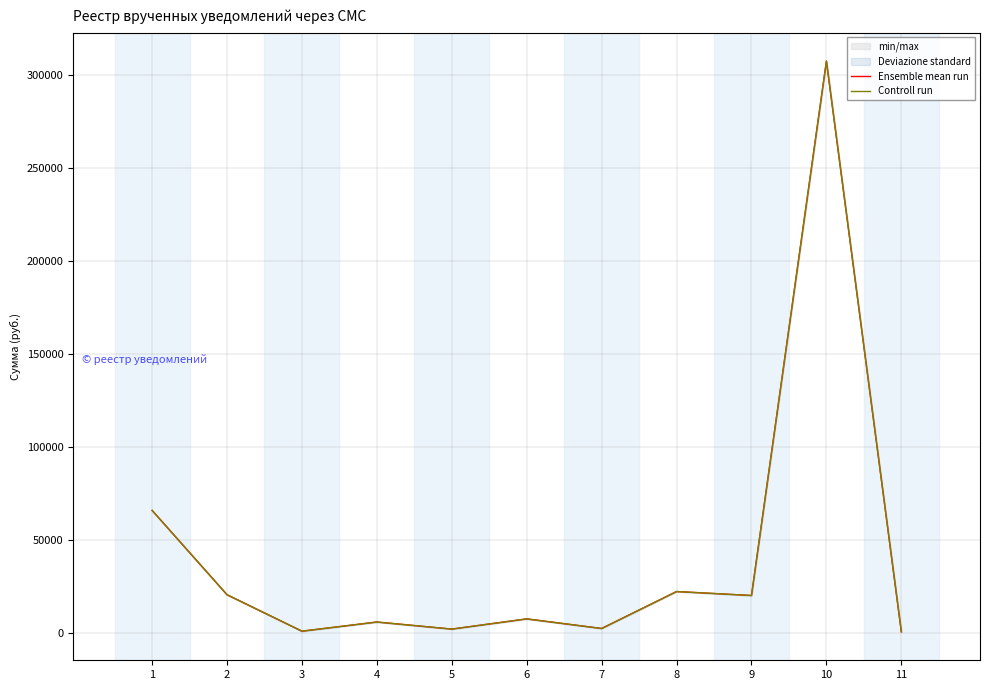

What value does the Controll run series have at 7?

2289.8